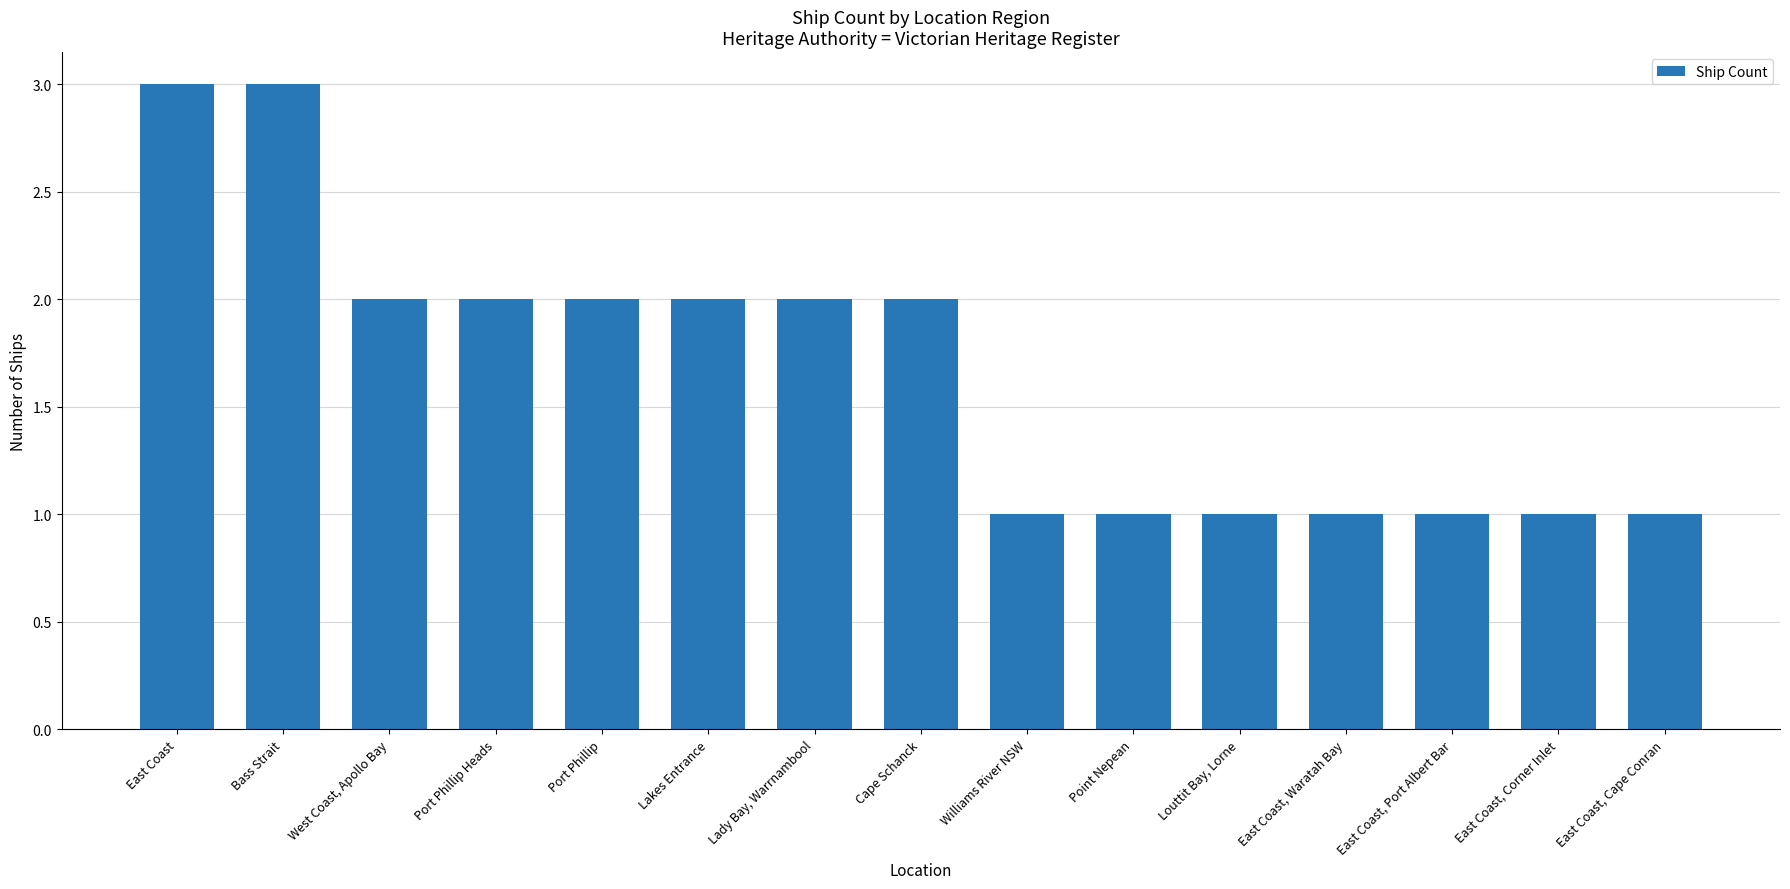

What is the maximum value shown in the chart?

3